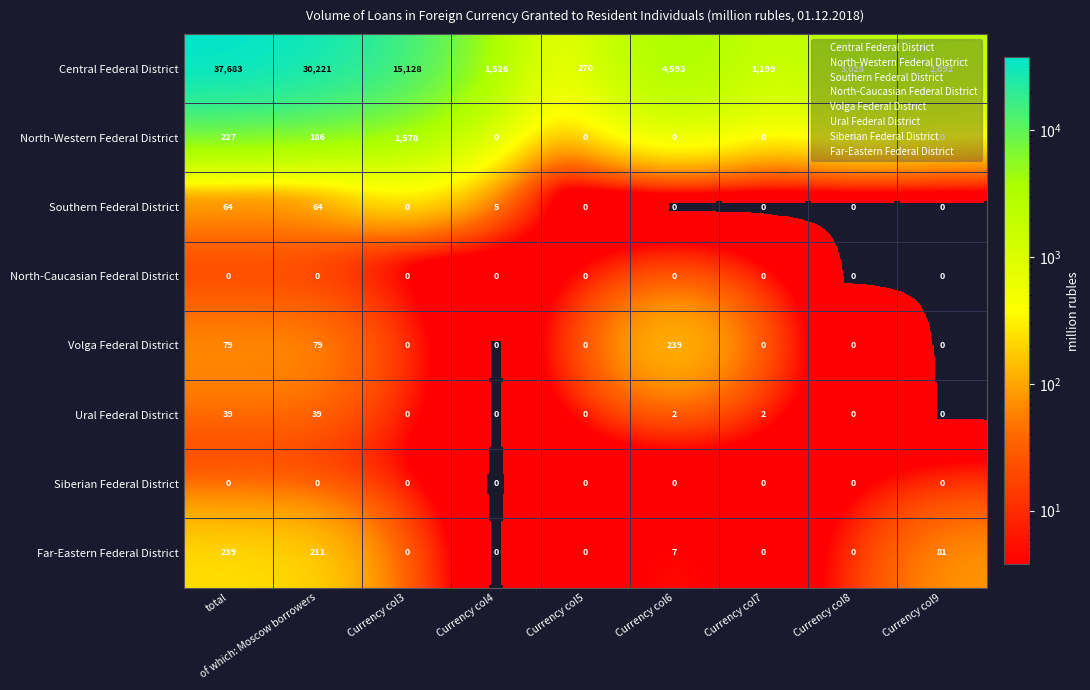

True or false: North-Caucasian Federal District has a value of 1 at total.

False